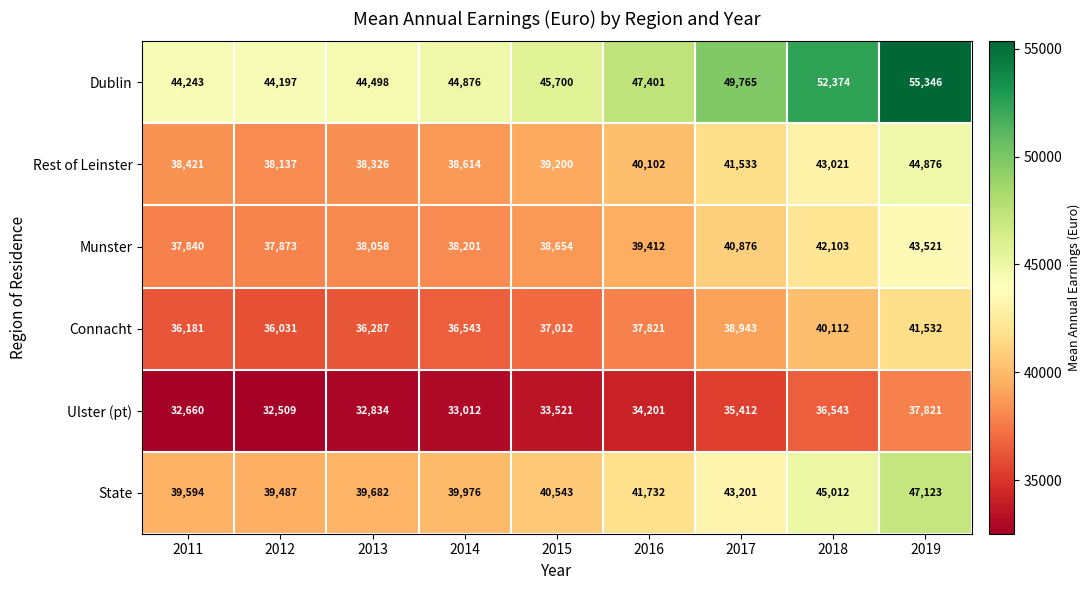

Which series has the largest total across all categories?

Dublin